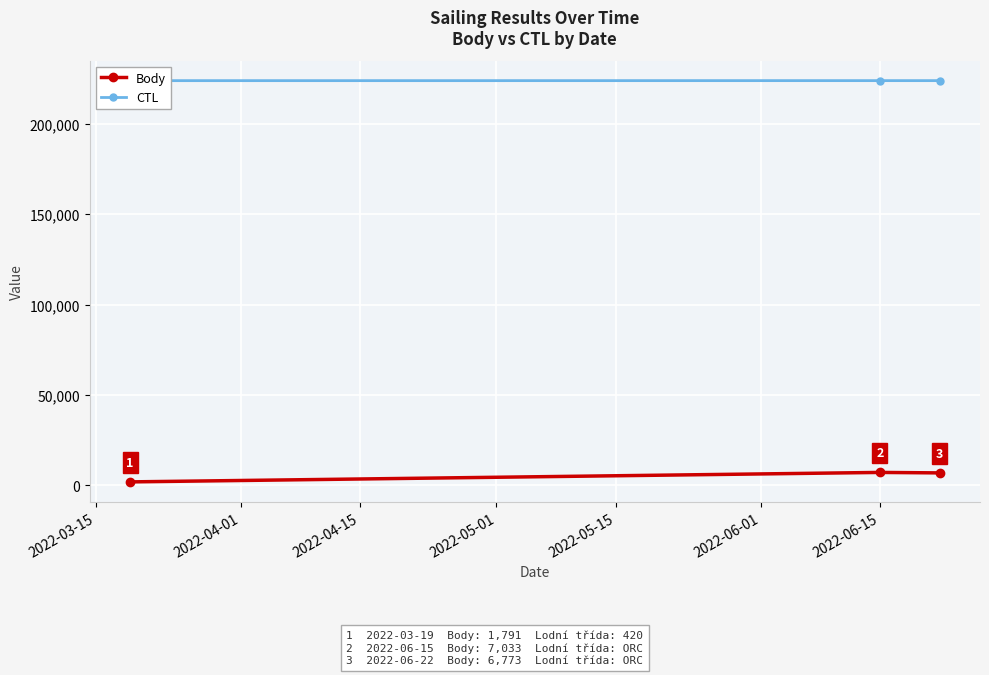

What is the value of the Body point at the 2nd from the left?

7033